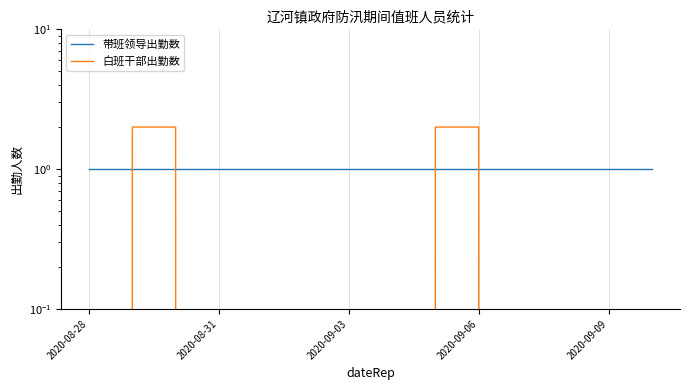

What is the label of the 2nd point from the left?

2020-08-31